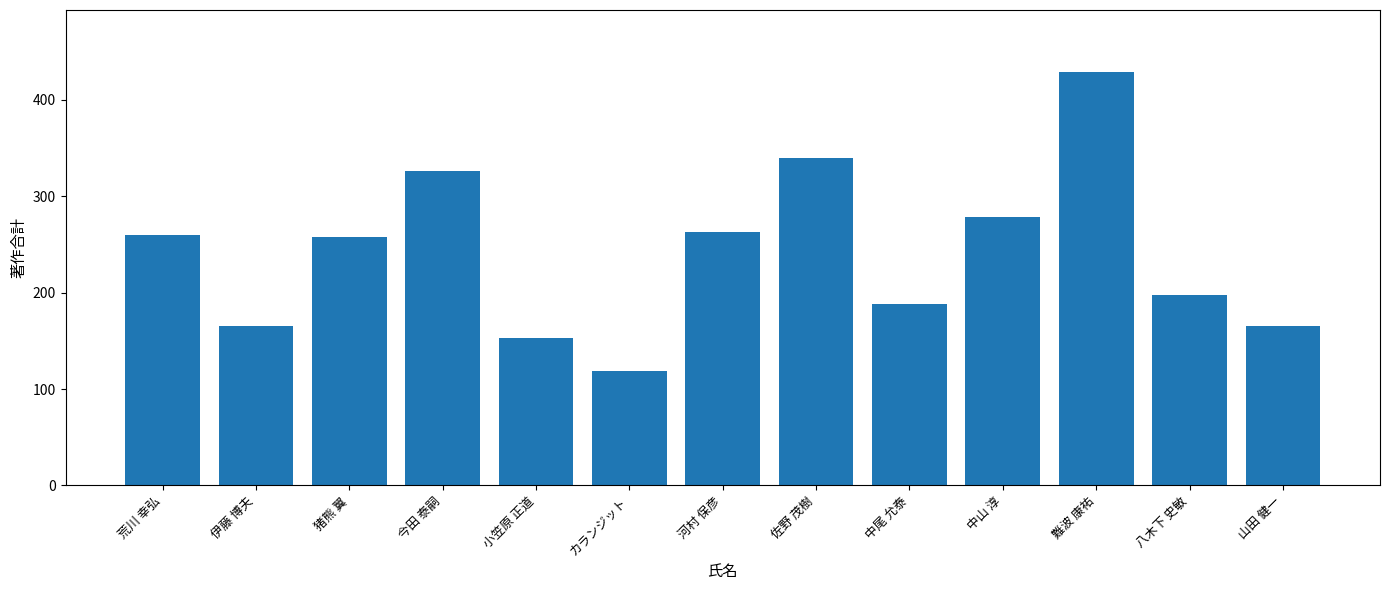

What is the label of the 11th bar from the left?

難波 康祐